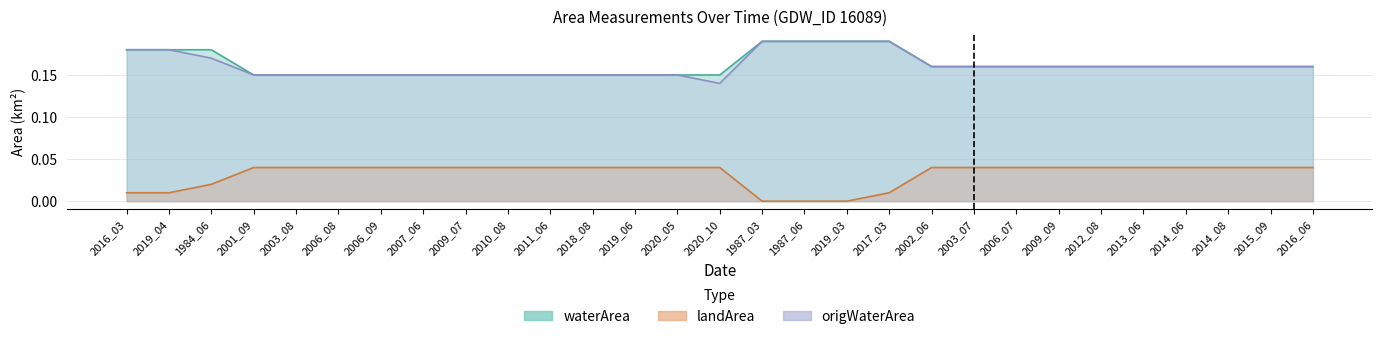

At which category is the sum across all series the highest?

2017_03